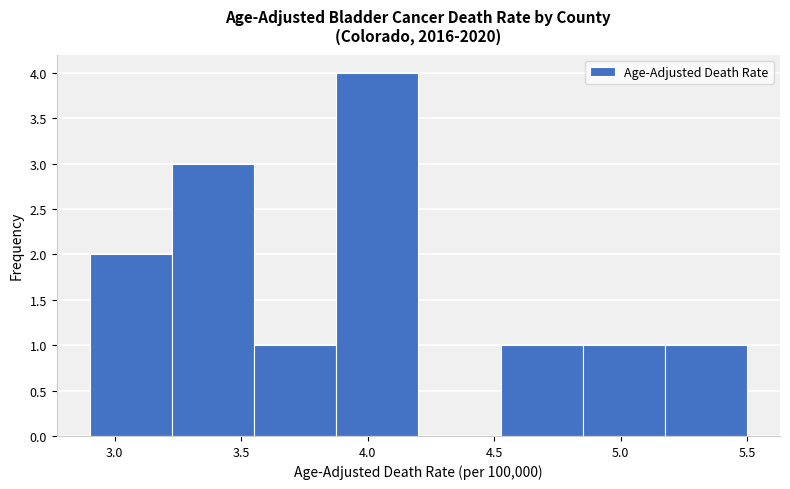

Reading left to right, list every bar in this chart as the range it spans on the x-axis followed by its height. Neither the bar edges nor the heights are printed on the chart, so give them approximately, as read against the axes.

2.900 to 3.225: 2
3.225 to 3.550: 3
3.550 to 3.875: 1
3.875 to 4.200: 4
4.200 to 4.525: 0
4.525 to 4.850: 1
4.850 to 5.175: 1
5.175 to 5.500: 1